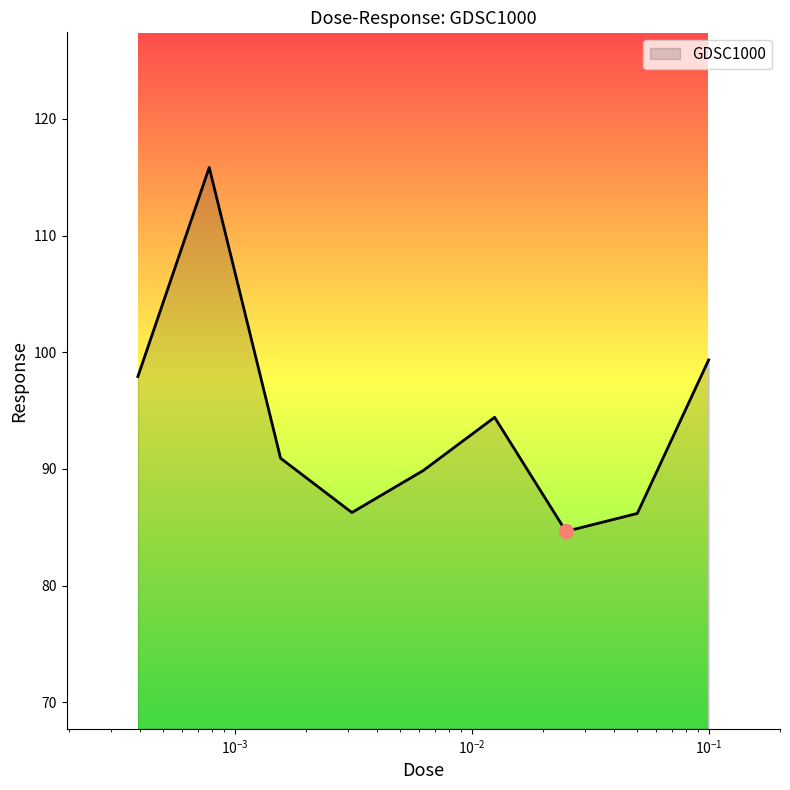

How many series are shown in this chart?

1